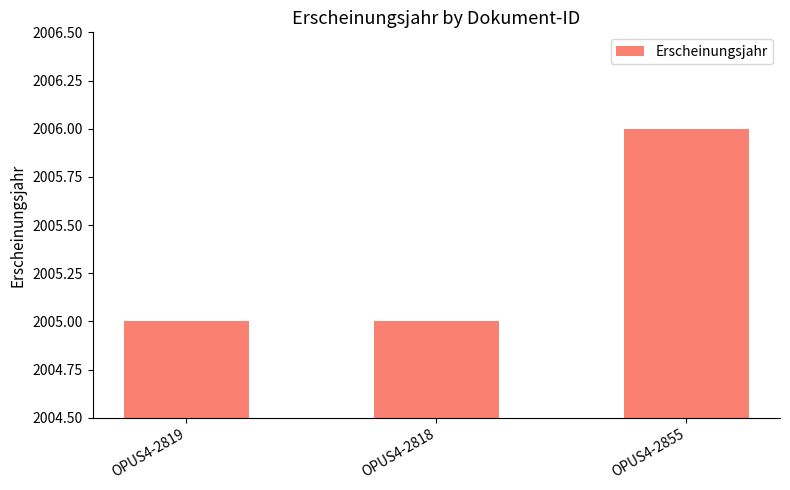

At which category does the chart reach its peak across all series?

OPUS4-2855